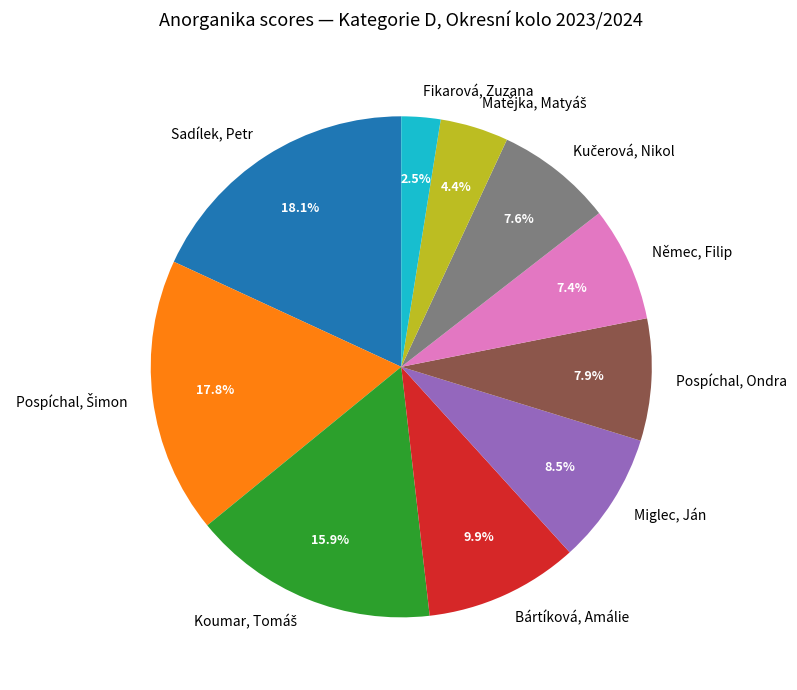

Which has a higher value, Bártíková, Amálie or Fikarová, Zuzana?

Bártíková, Amálie